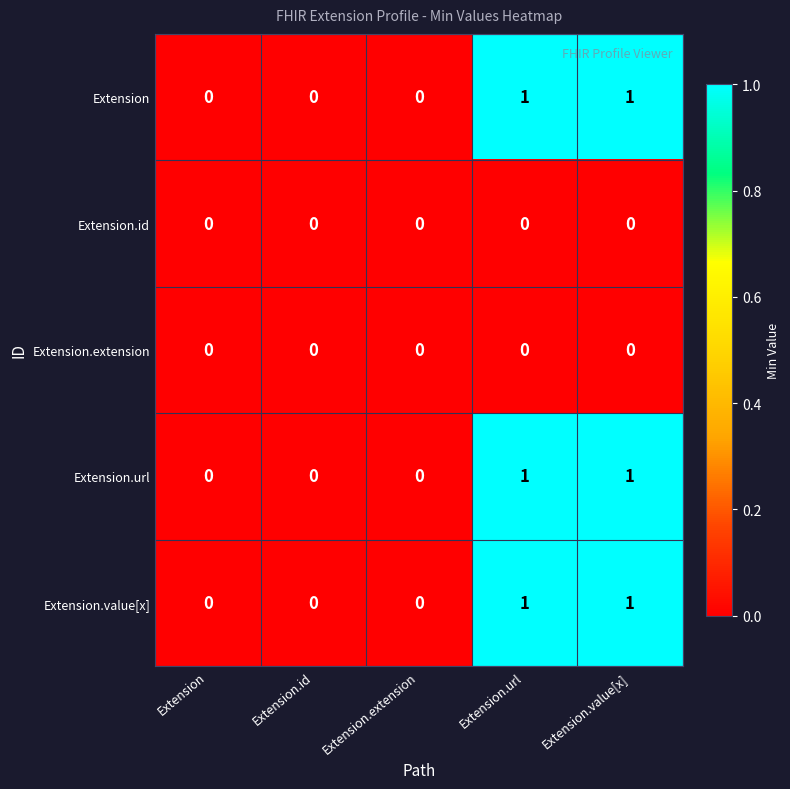

Reading left to right, transcribe all the data shown in this chart.

Extension: 0	0	0	1	1
Extension.id: 0	0	0	0	0
Extension.extension: 0	0	0	0	0
Extension.url: 0	0	0	1	1
Extension.value[x]: 0	0	0	1	1